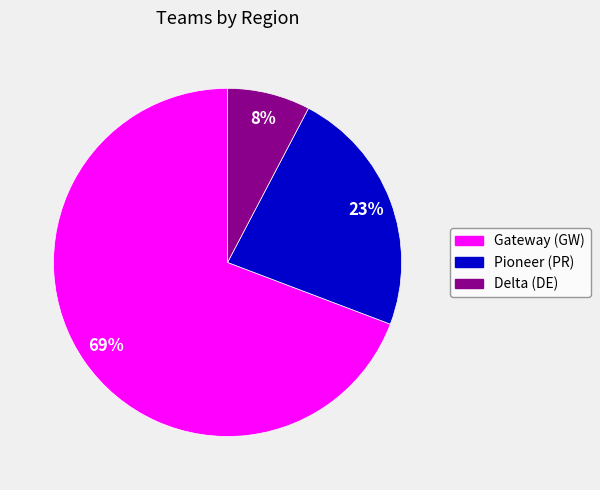

Which slice is the largest?

Gateway (GW)